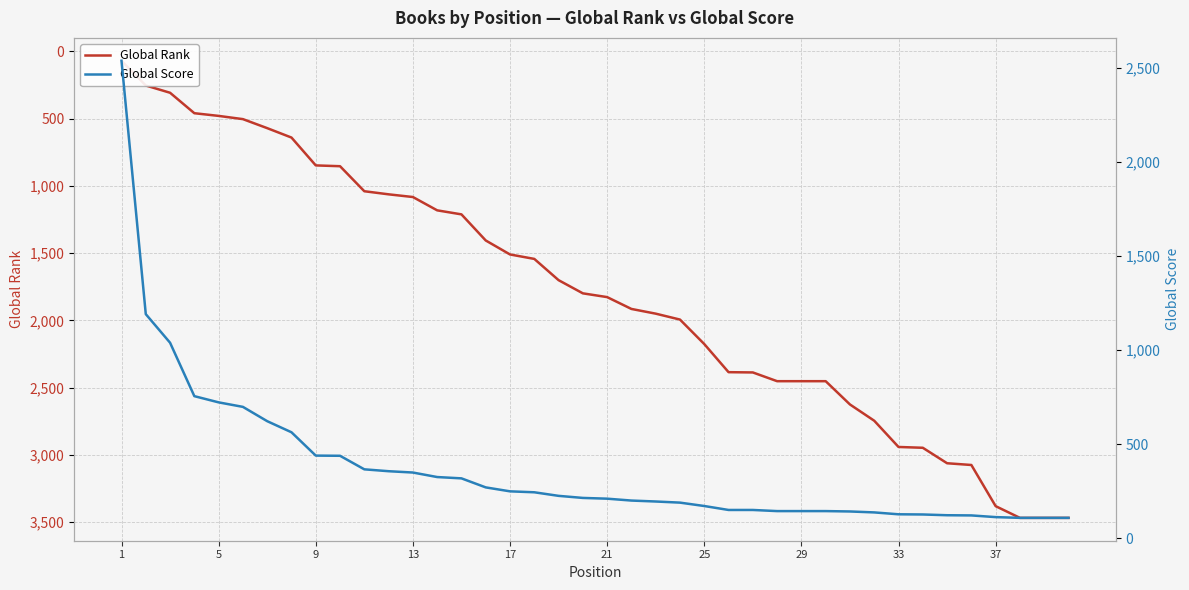

Does the chart display data point markers on the line(s)?

No